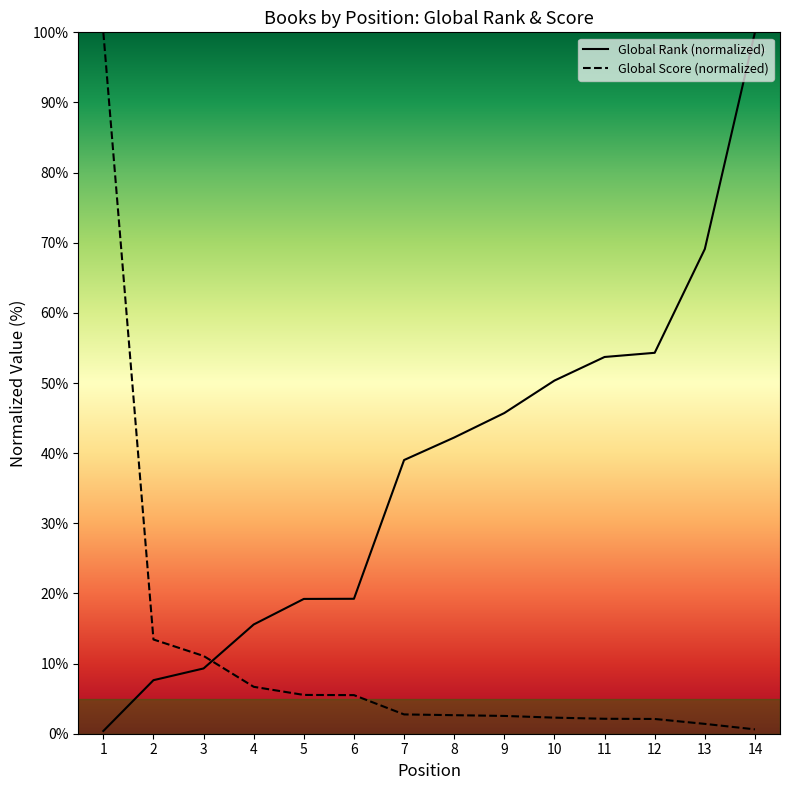

Between 12 and 13, which series saw the biggest shift?

Global Rank (normalized)